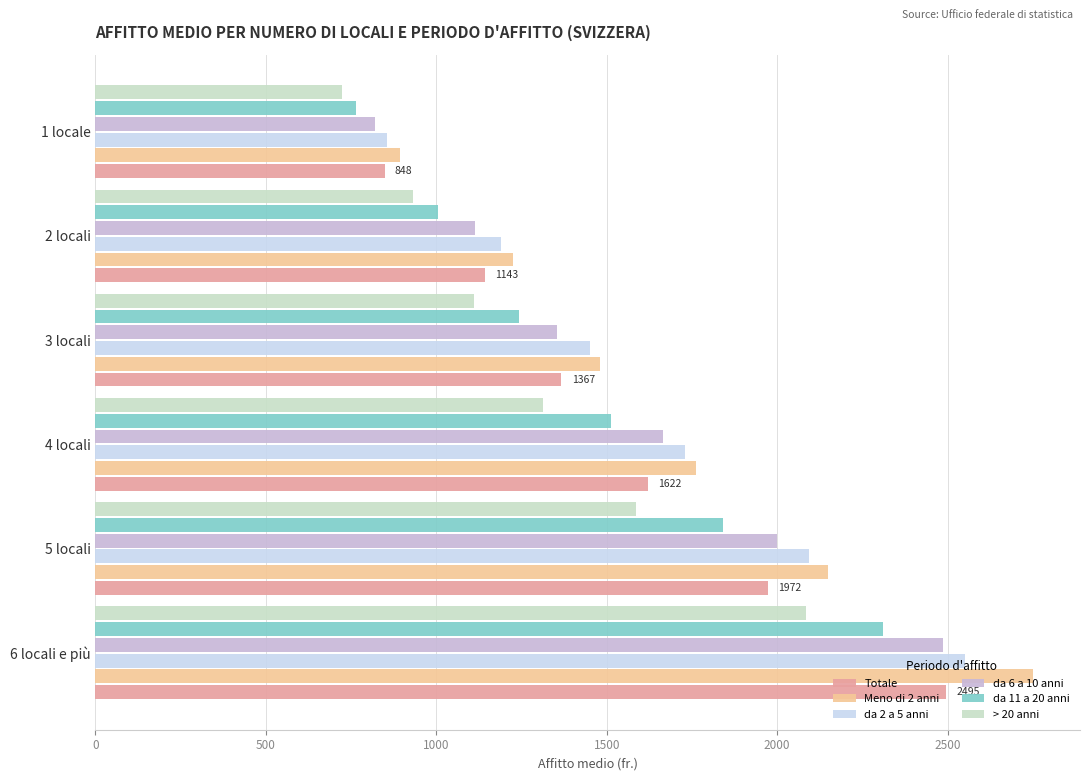

What is the lowest value of the Totale series?

848